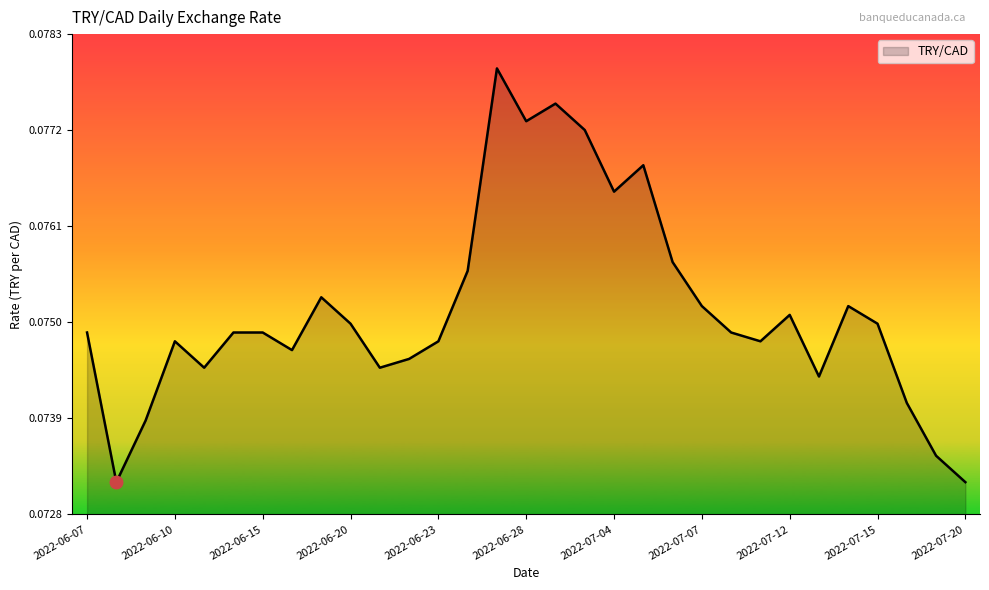

At which category does the data reach its first local valley?

2022-06-08